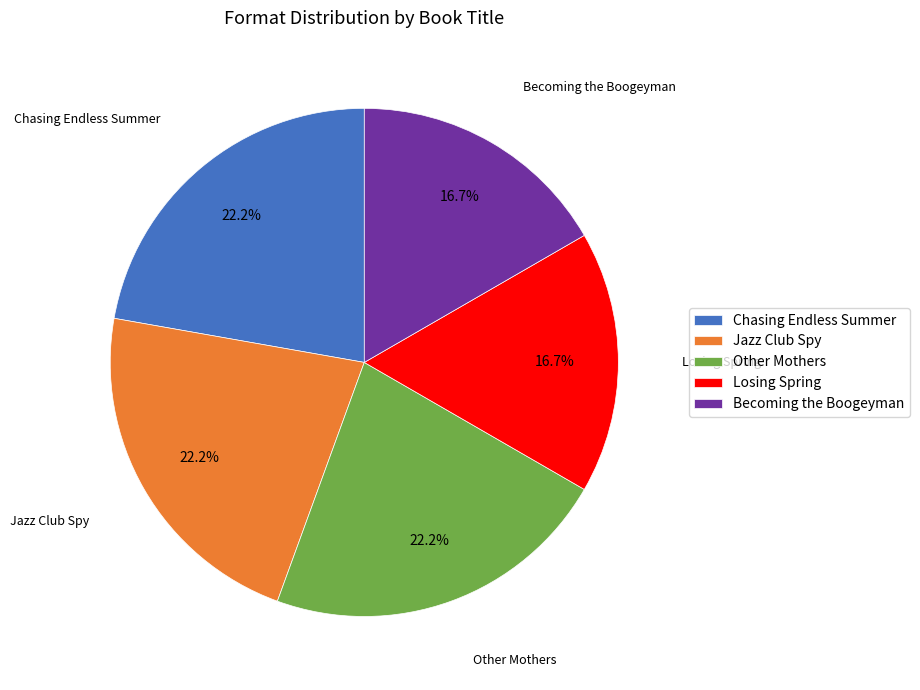

How many slices are in this pie chart?

5